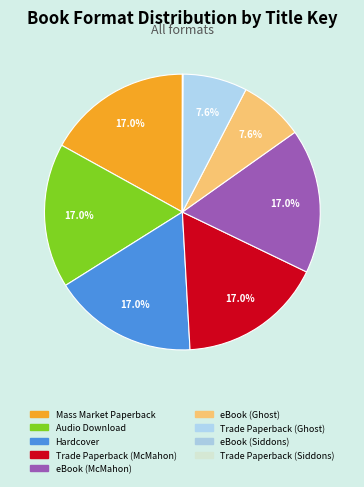

Is there a majority slice in this chart?

No